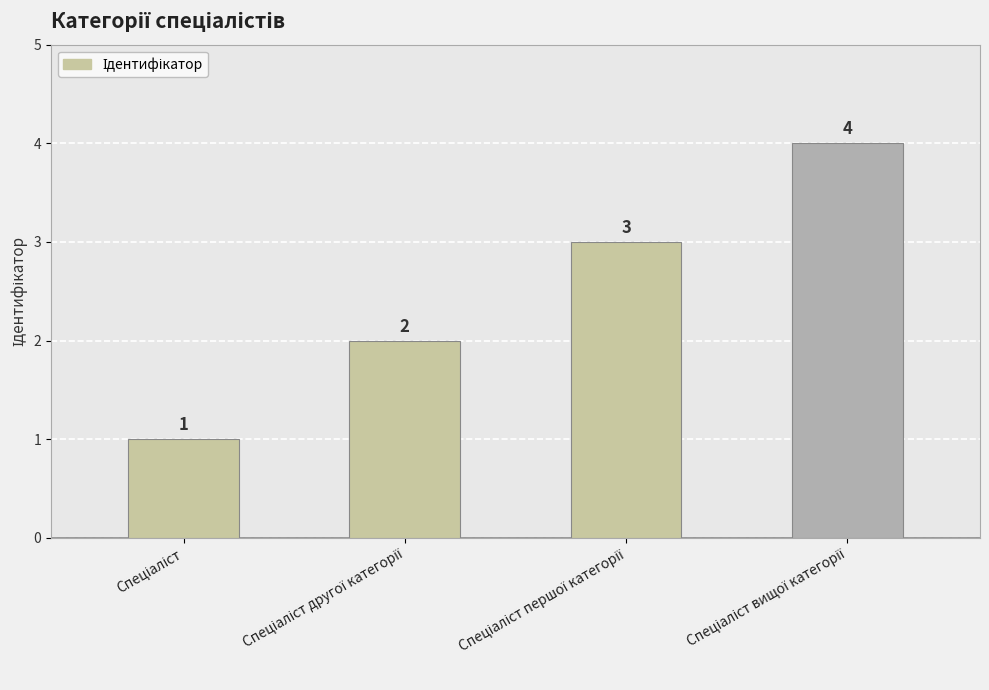

Count the values in the range 2 to 4.

3